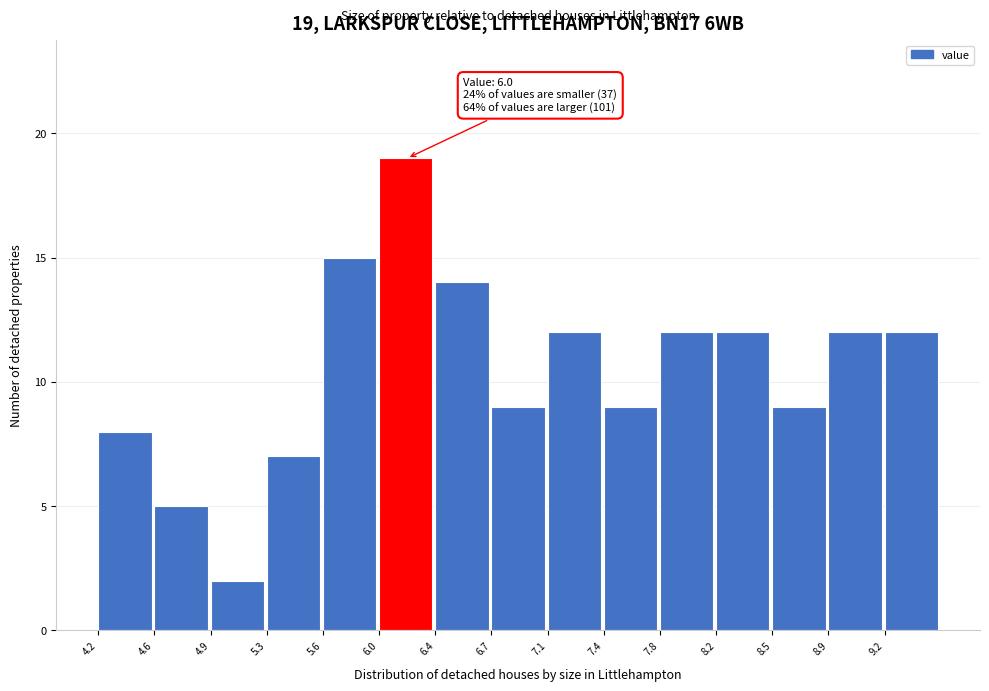

Over which range of the x-axis is the bar tallest?

6.00 to 6.36